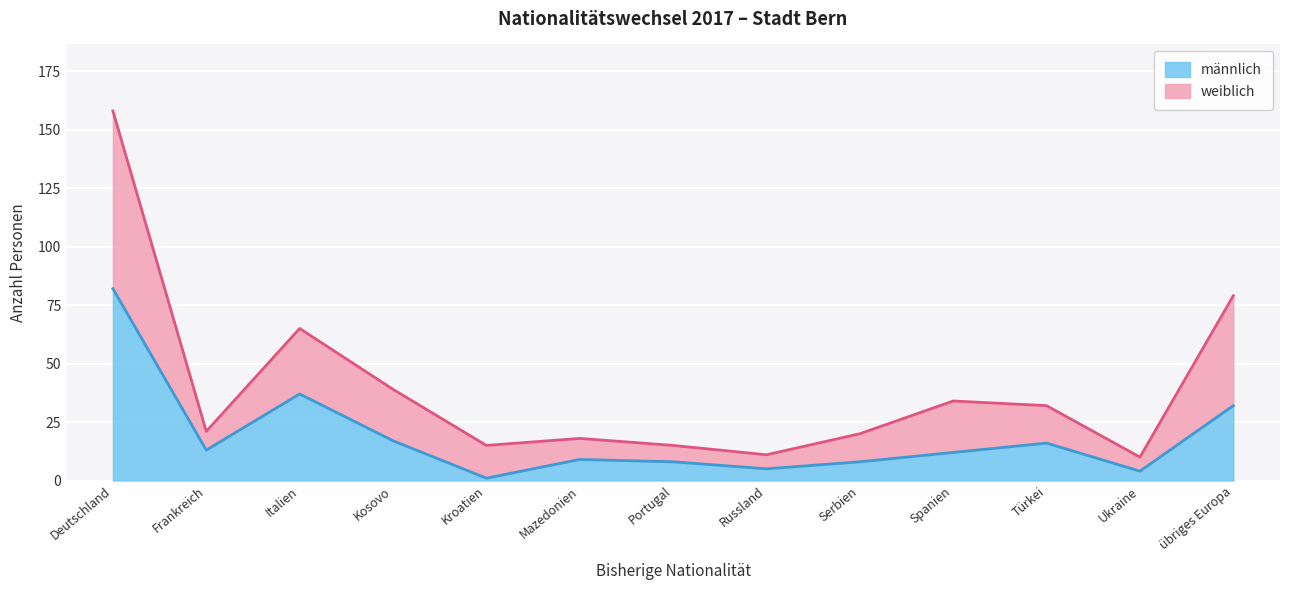

Which series has the widest spread of values?

weiblich